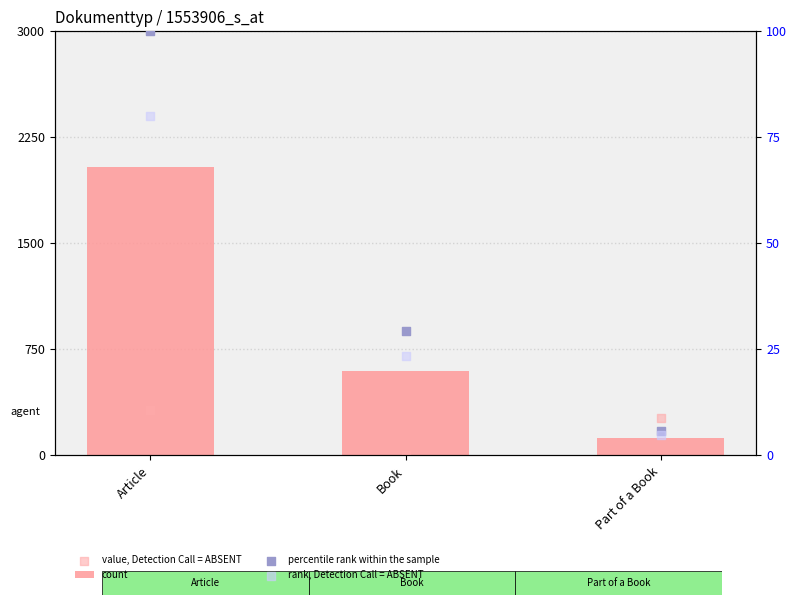

At which category is the sum across all series the highest?

Article